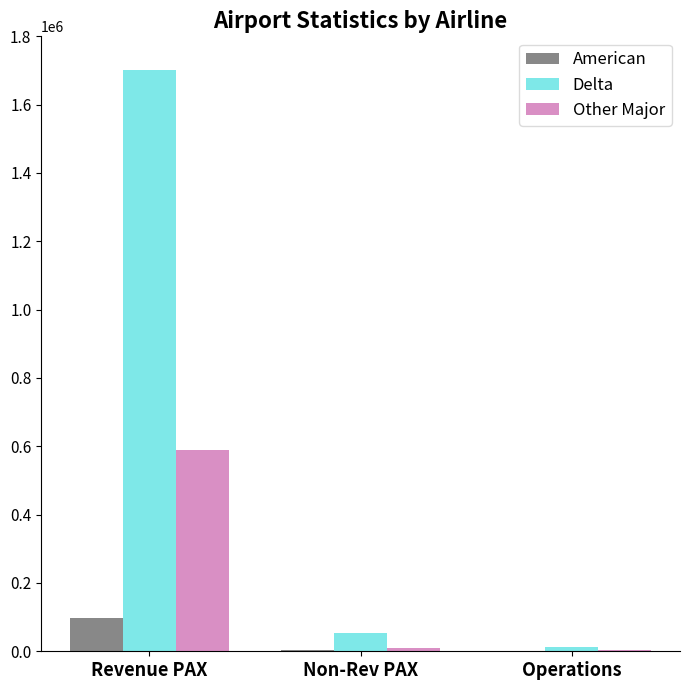

How many groups of bars are there?

3